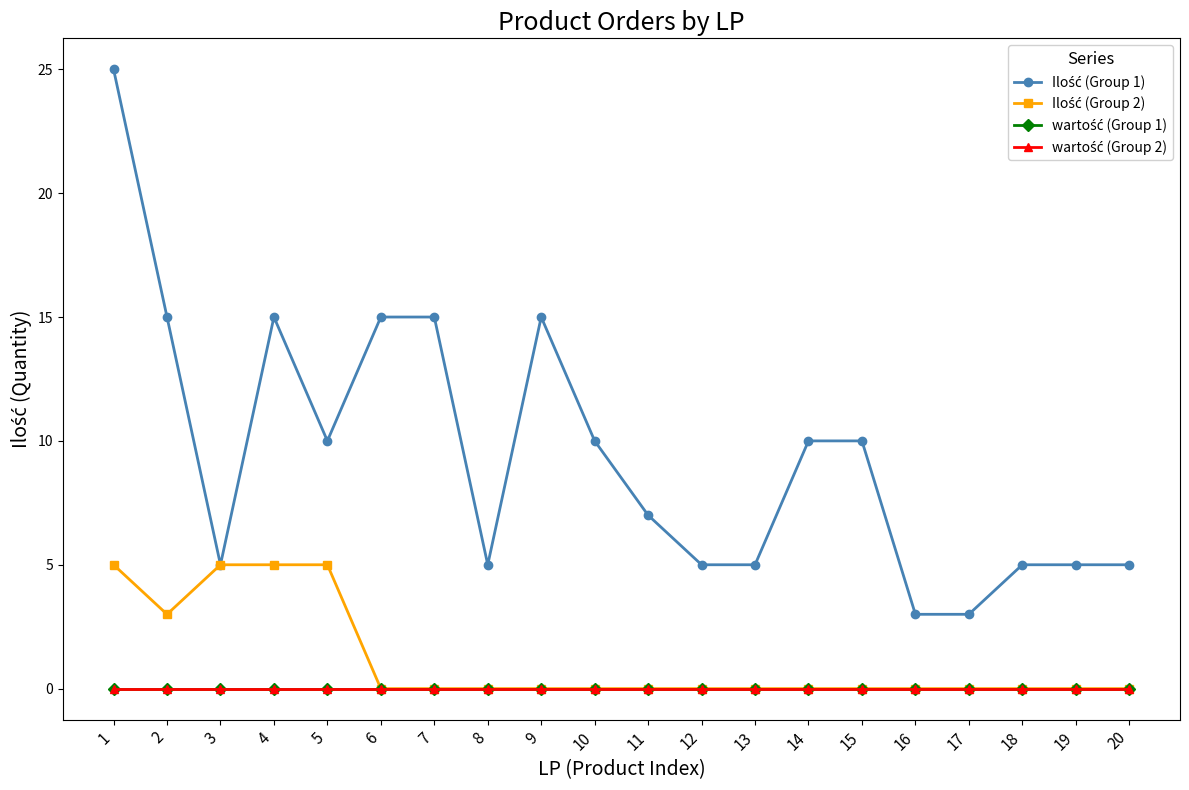

Rank the series by their maximum value, from lowest to highest.

wartość (Group 1), wartość (Group 2), Ilość (Group 2), Ilość (Group 1)